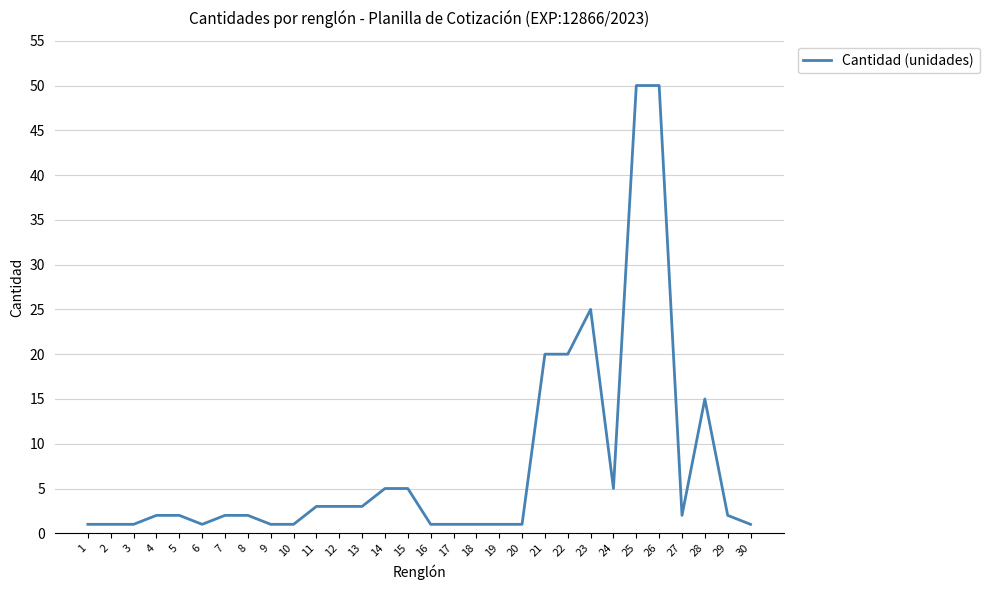

The value at 14 is 2. True or false?

False